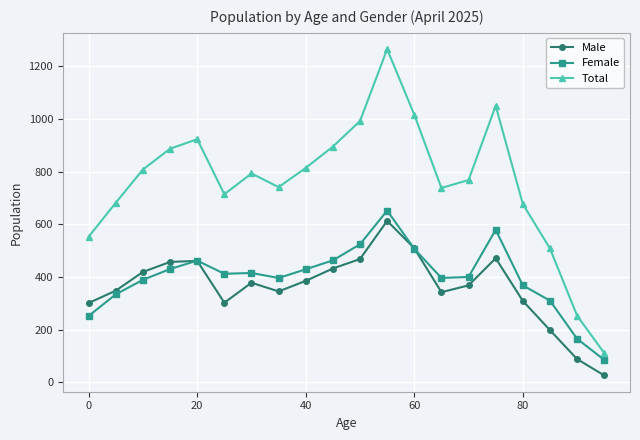

At how many categories does at least one series exceed 432?

18